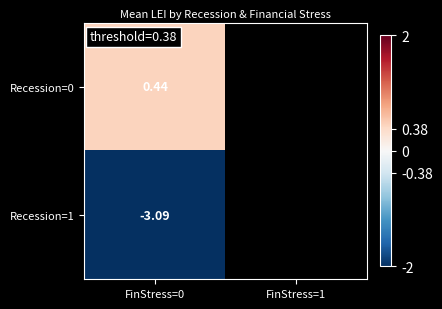

What is the greatest value displayed?

0.4